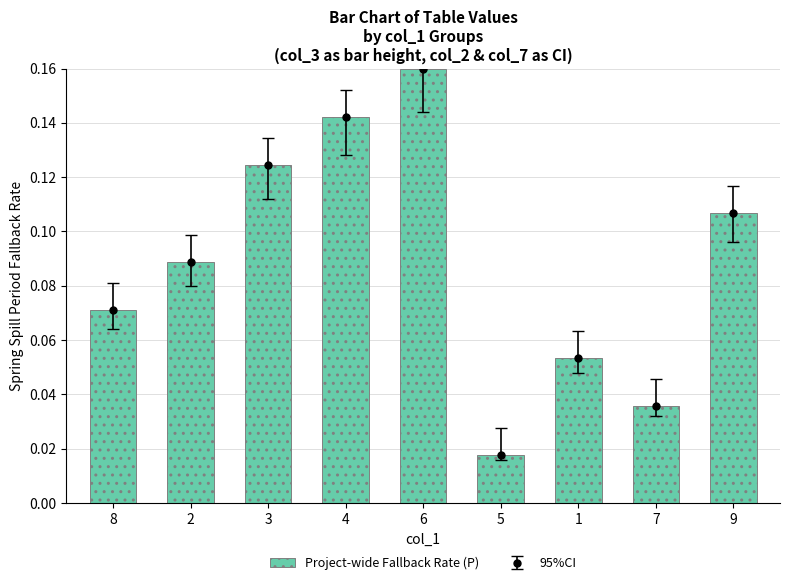

Are the bars grouped side by side (vs. stacked)?

No